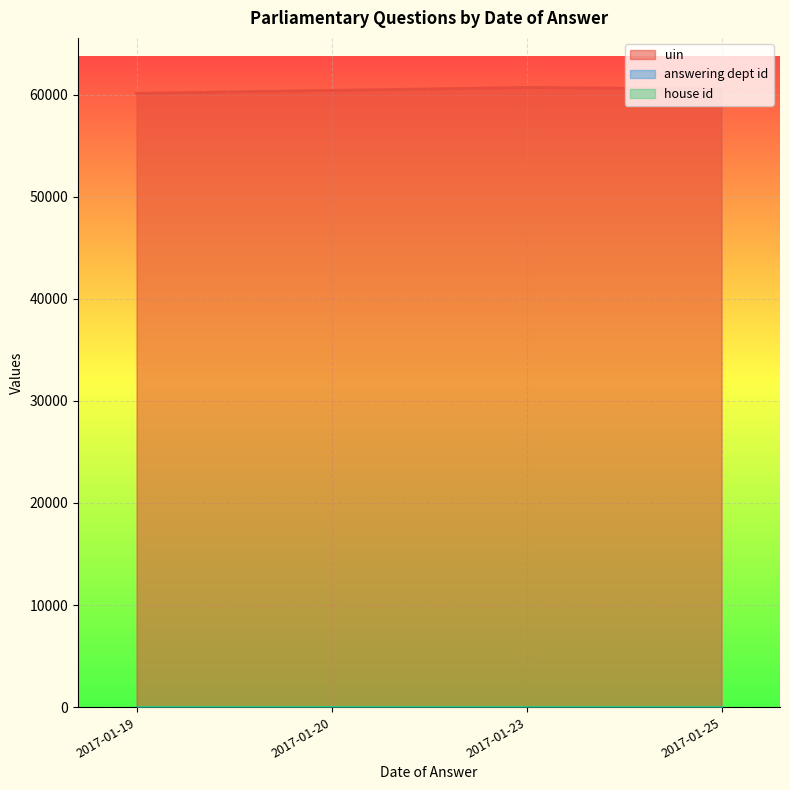

Which series has the largest total across all categories?

uin